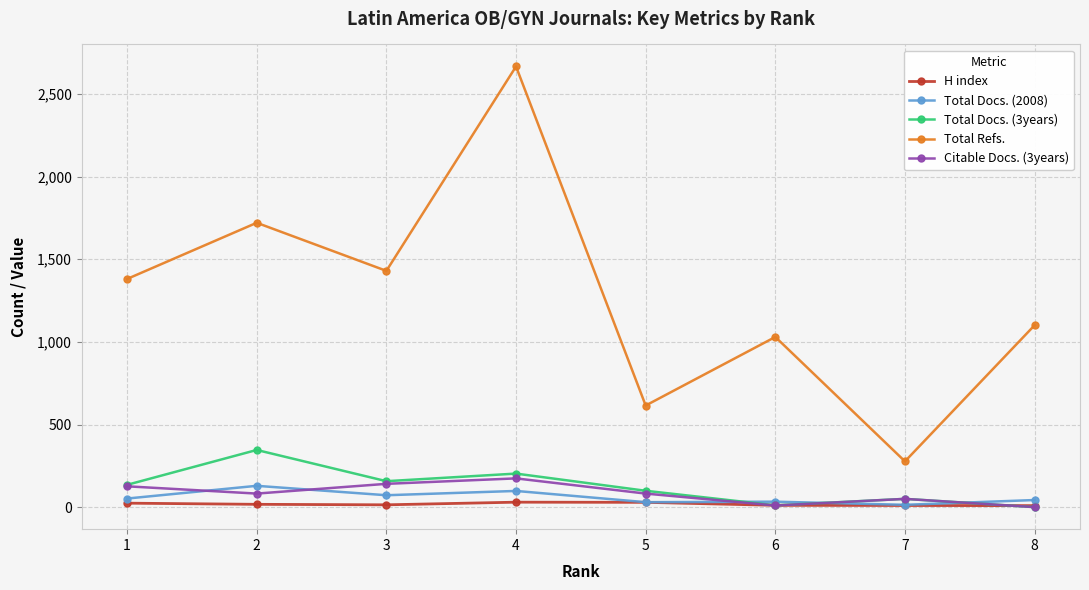

True or false: H index and Total Refs. intersect in this chart.

False